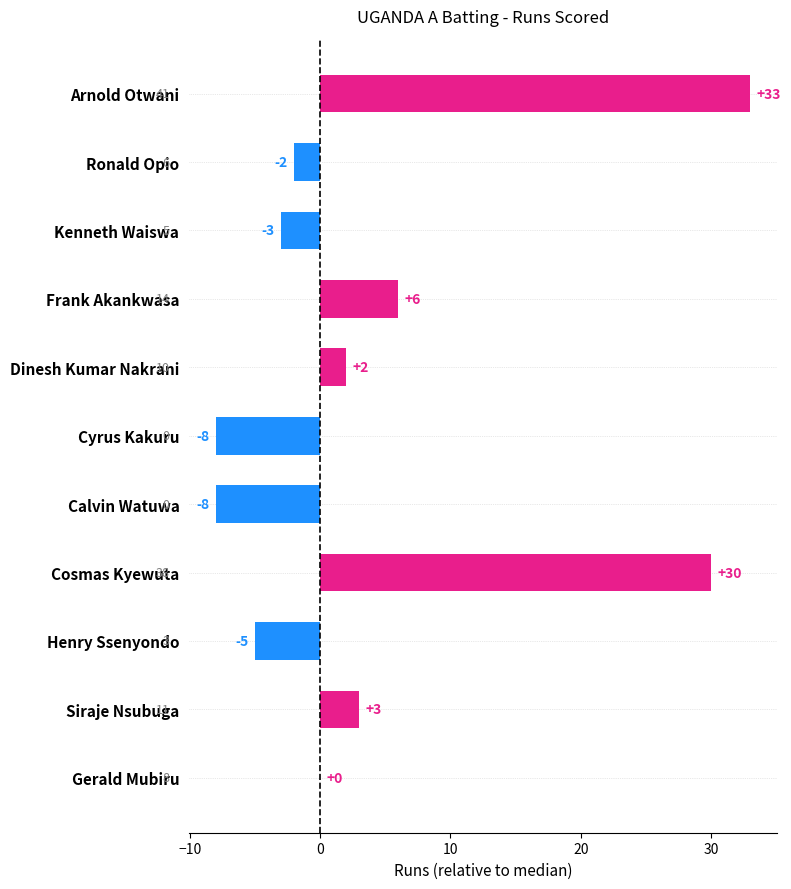

How many distinct data groups are displayed?

1